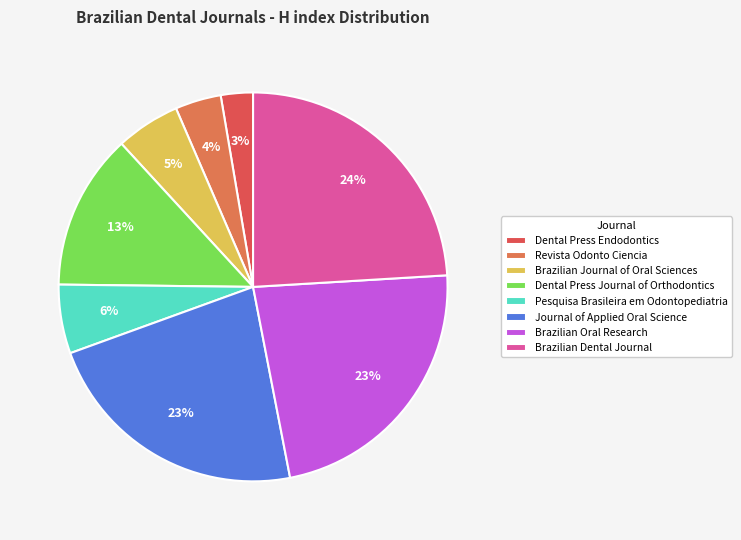

How many slices are in this pie chart?

8